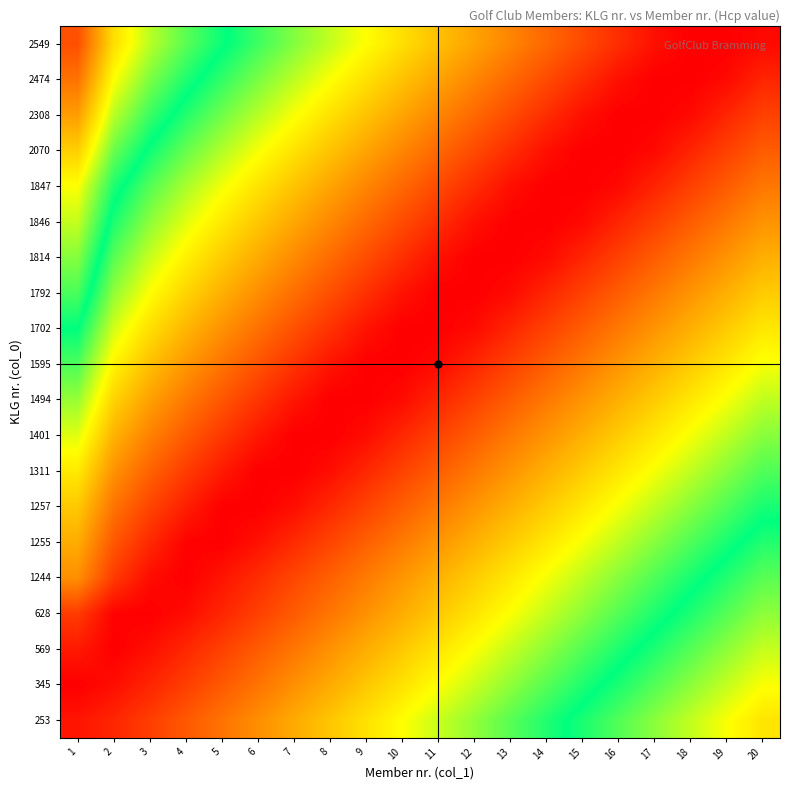

Rank the series by their maximum value, from highest to lowest.

2549, 2474, 2308, 2070, 253, 1847, 345, 569, 1846, 628, 1814, 1244, 1792, 1255, 1702, 1257, 1595, 1311, 1401, 1494